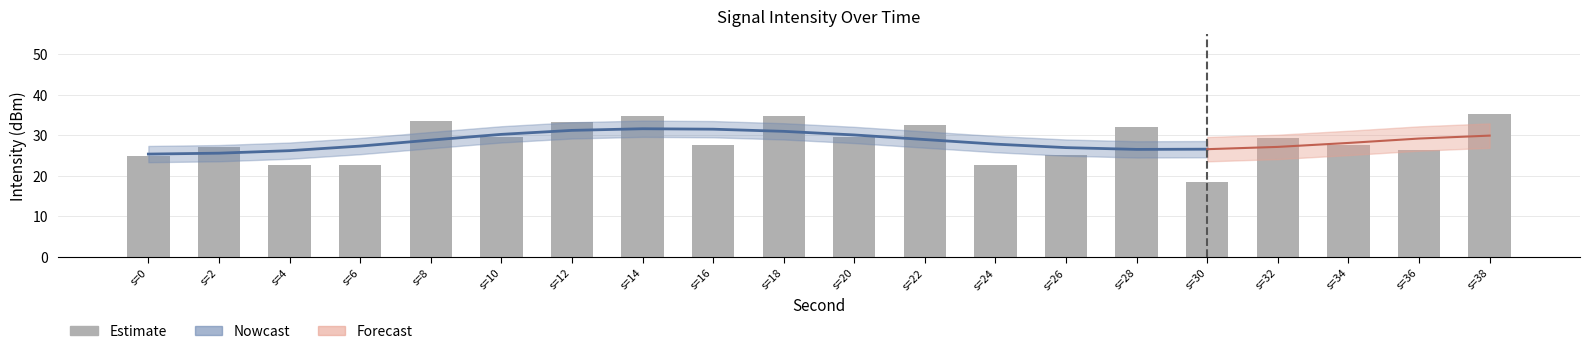

Reading left to right, extract all data points from this chart.

25.0	27.1	22.7	22.8	33.5	29.6	33.4	34.8	27.7	34.6	29.7	32.6	22.6	25.1	32.0	18.5	29.2	27.5	26.3	35.1